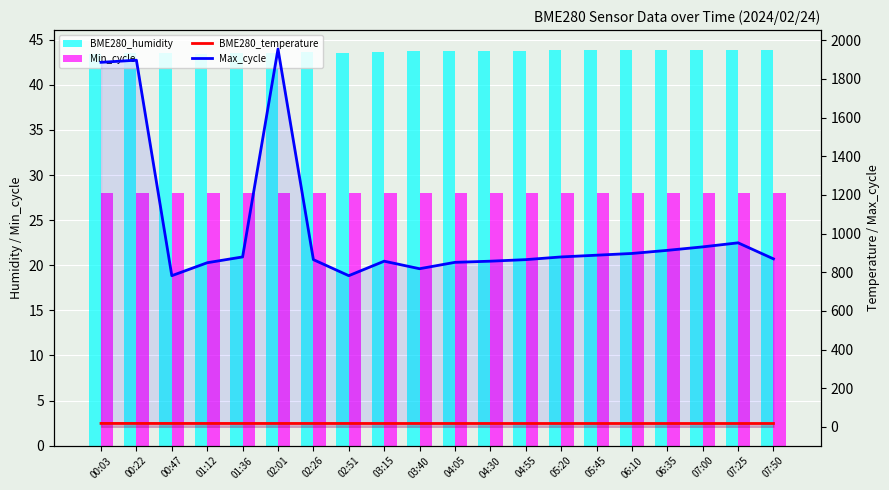

The value of BME280_temperature at 00:22 is 17.5. True or false?

True